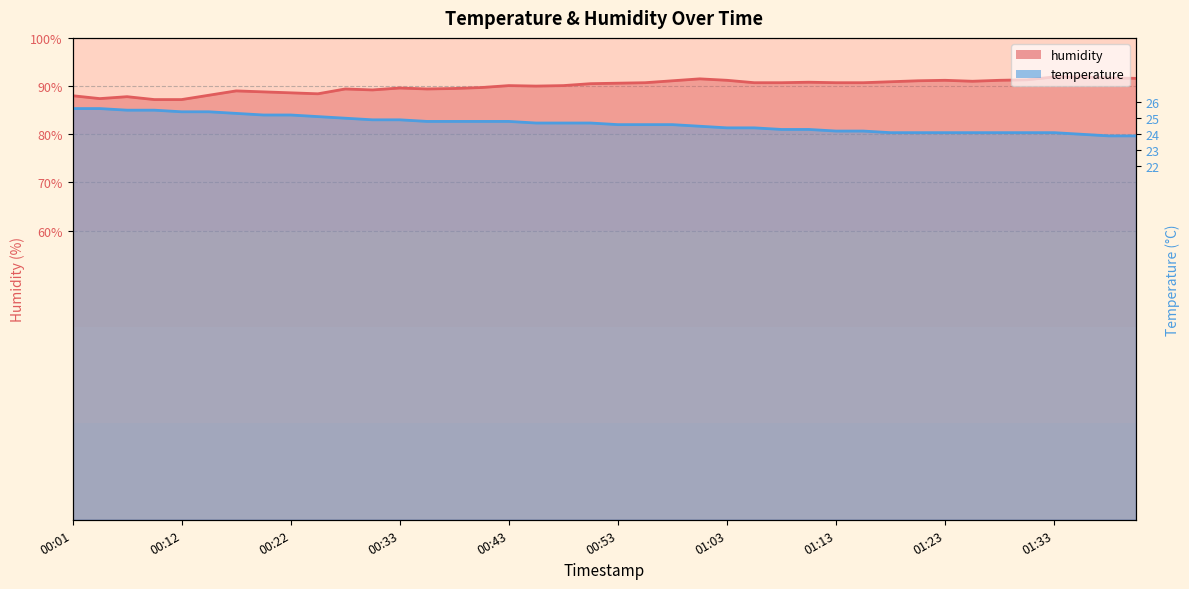

True or false: humidity and temperature intersect in this chart.

False